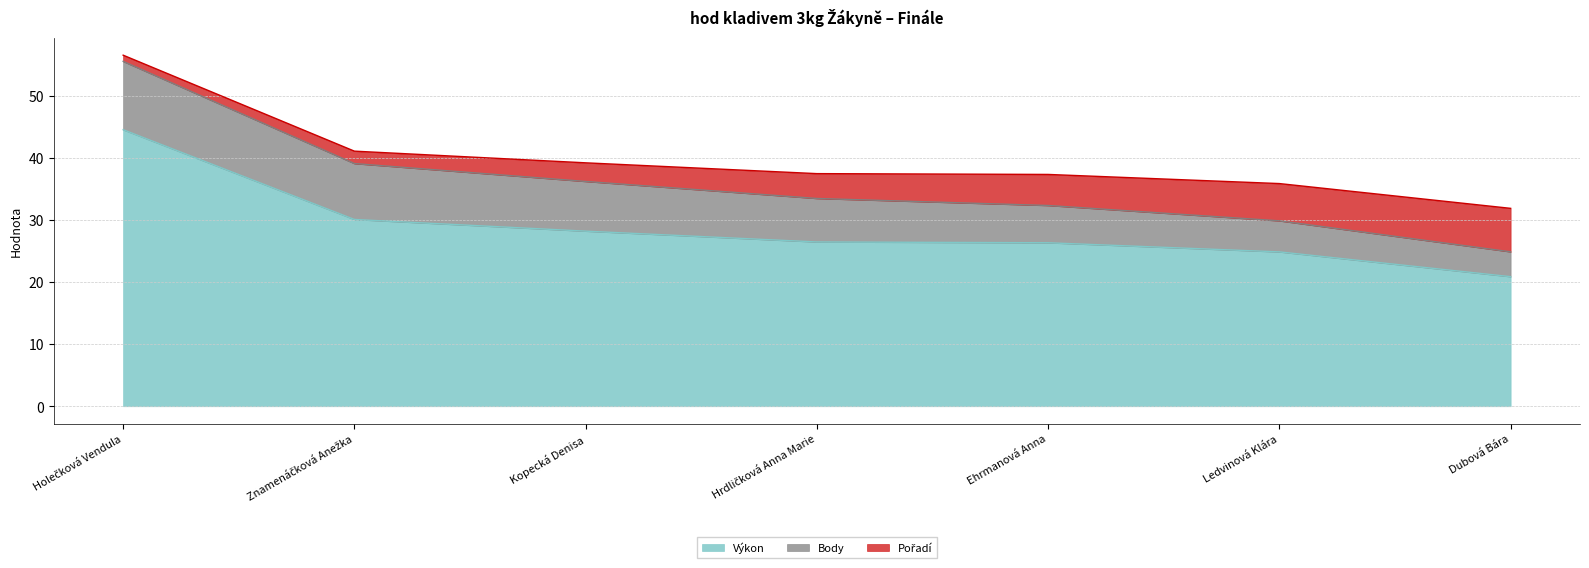

Which series has the largest total across all categories?

Výkon